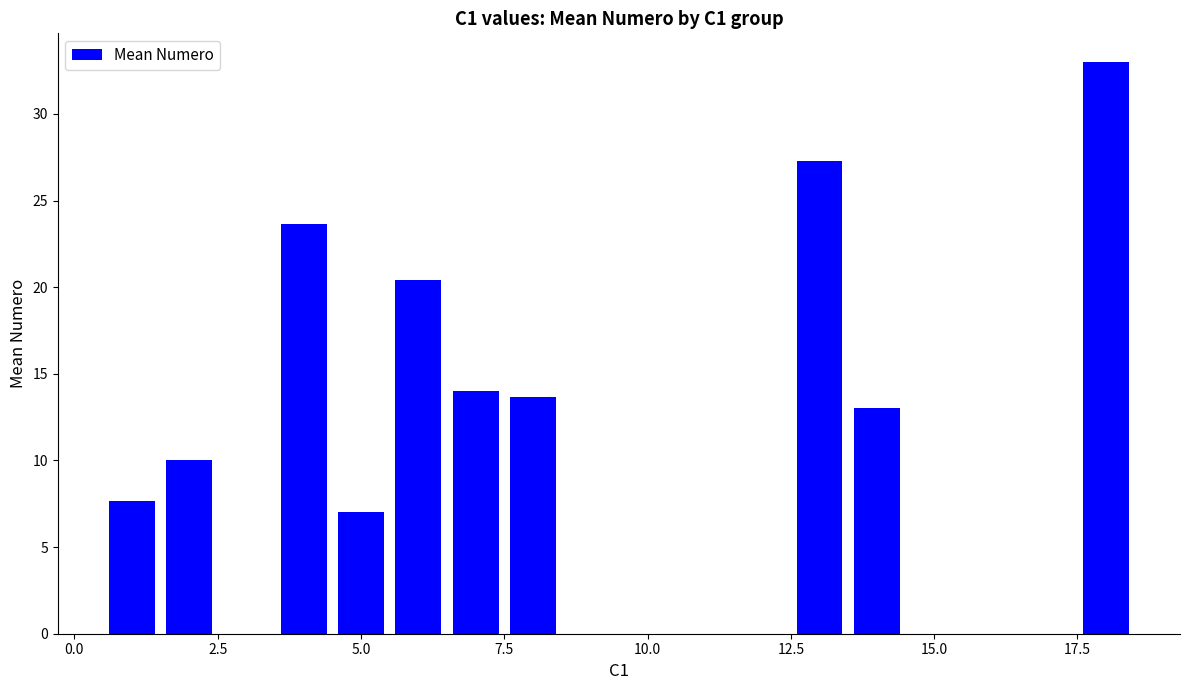

What is the minimum value shown in the chart?

7.0